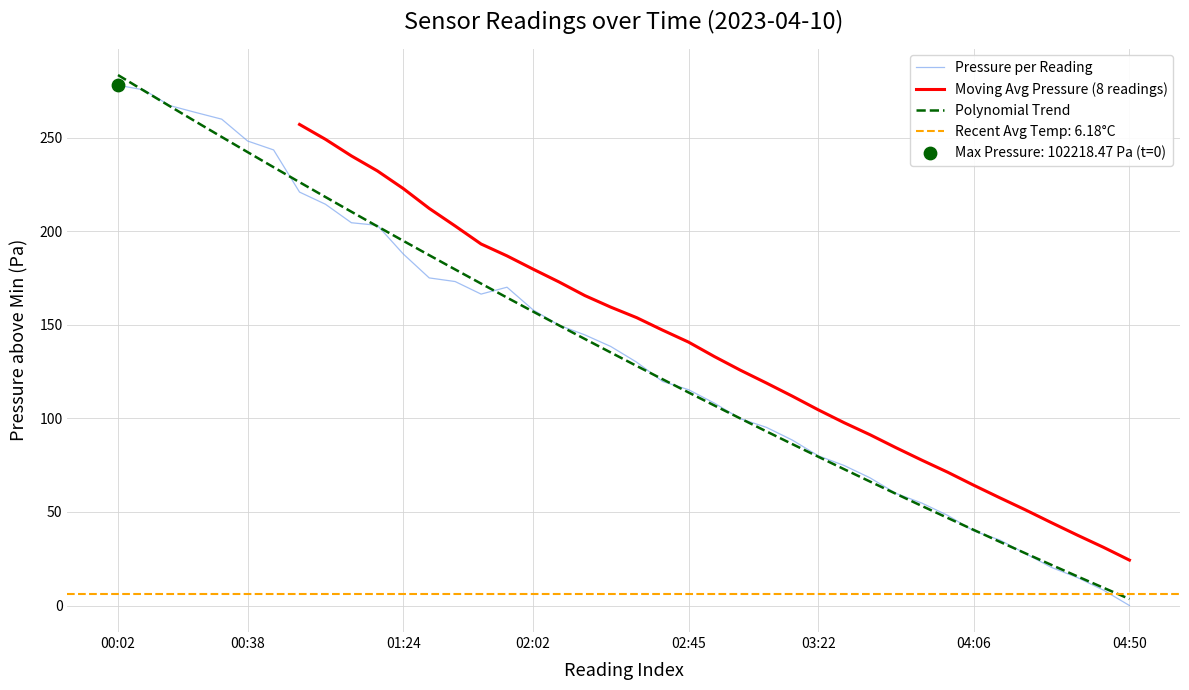

Which series contains the lowest Y value?

Pressure per Reading